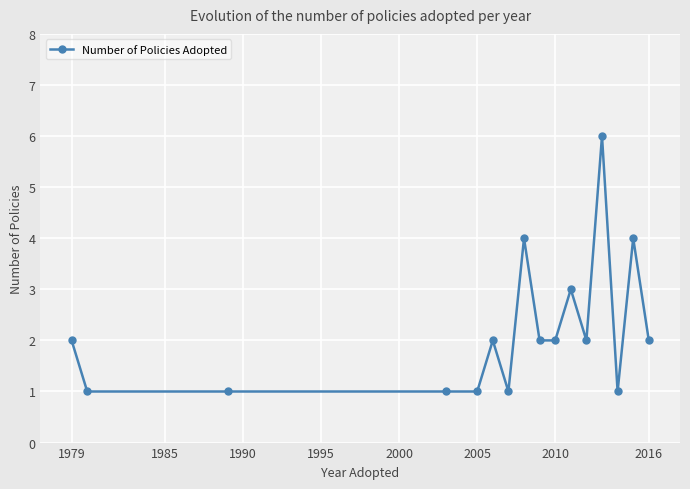

What is the maximum value shown in the chart?

6